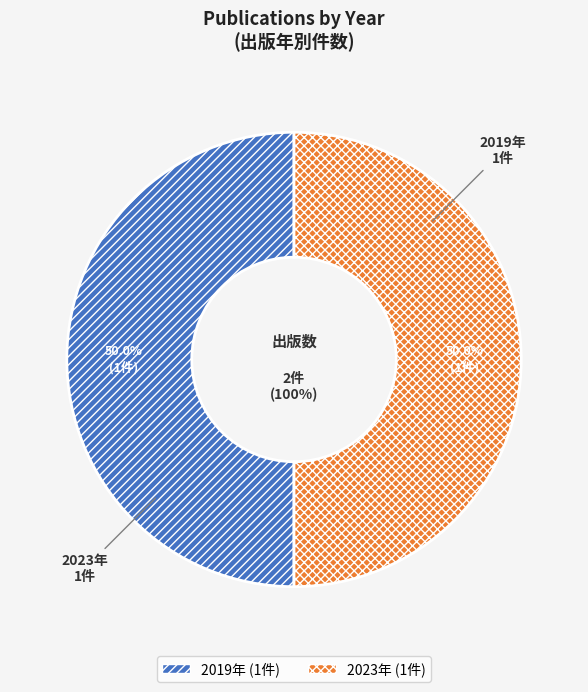

To the nearest percent, what percentage of the pie is 2023?

50%